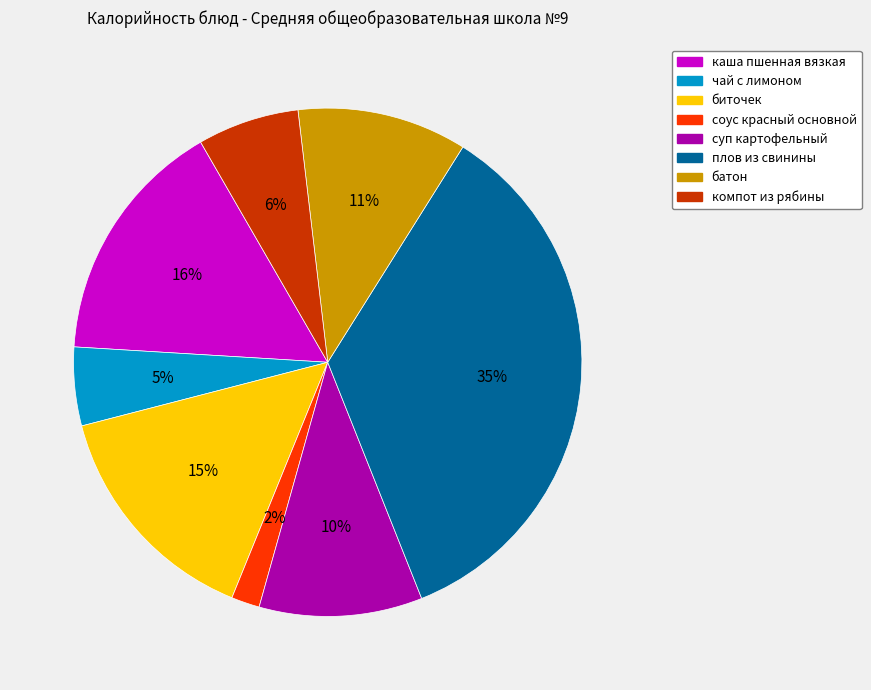

To the nearest percent, what is the average slice percentage?

12%